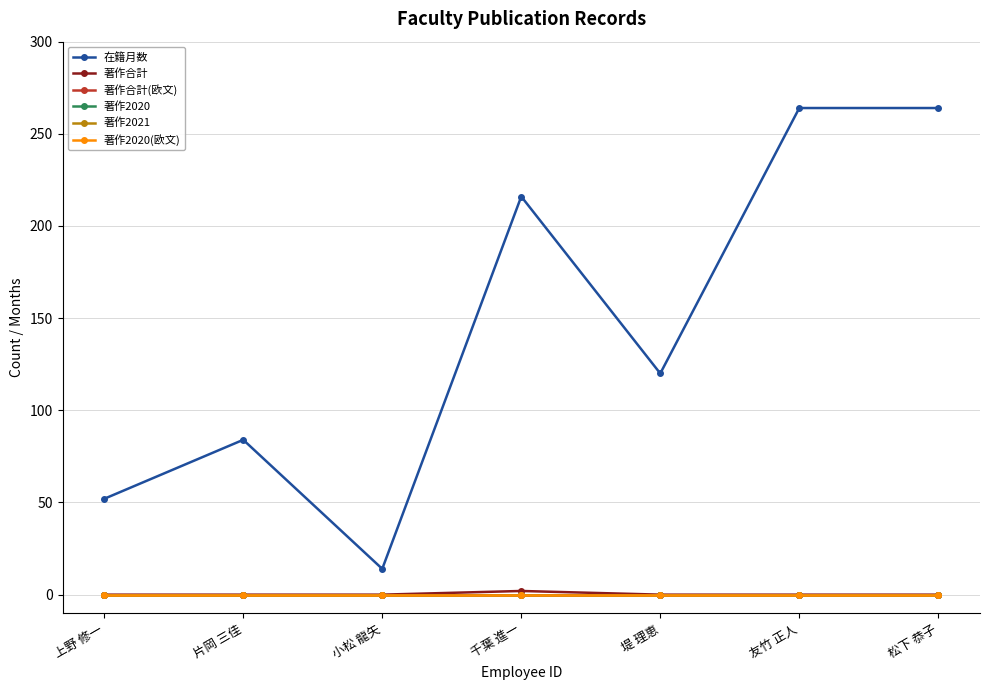

Reading left to right, extract all data points from this chart.

在籍月数: 上野 修一=52	片岡 三佳=84	小松 龍矢=14	千葉 進一=216	堤 理恵=120	友竹 正人=264	松下 恭子=264
著作合計: 上野 修一=0	片岡 三佳=0	小松 龍矢=0	千葉 進一=2	堤 理恵=0	友竹 正人=0	松下 恭子=0
著作合計(欧文): 上野 修一=0	片岡 三佳=0	小松 龍矢=0	千葉 進一=0	堤 理恵=0	友竹 正人=0	松下 恭子=0
著作2020: 上野 修一=0	片岡 三佳=0	小松 龍矢=0	千葉 進一=0	堤 理恵=0	友竹 正人=0	松下 恭子=0
著作2021: 上野 修一=0	片岡 三佳=0	小松 龍矢=0	千葉 進一=0	堤 理恵=0	友竹 正人=0	松下 恭子=0
著作2020(欧文): 上野 修一=0	片岡 三佳=0	小松 龍矢=0	千葉 進一=0	堤 理恵=0	友竹 正人=0	松下 恭子=0